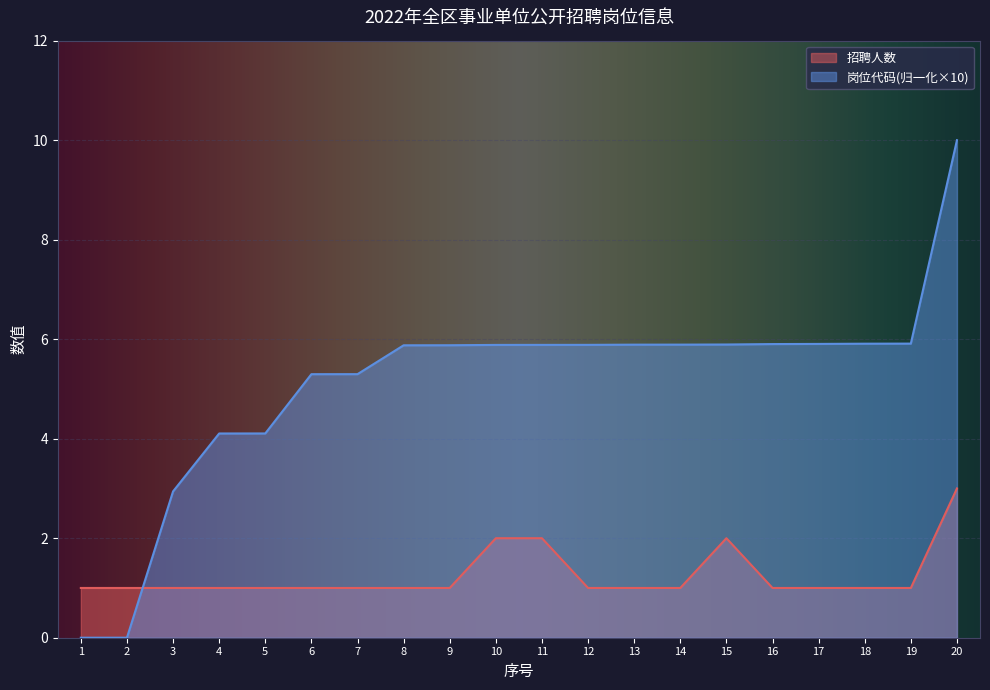

Which series has the largest total across all categories?

岗位代码(归一化×10)